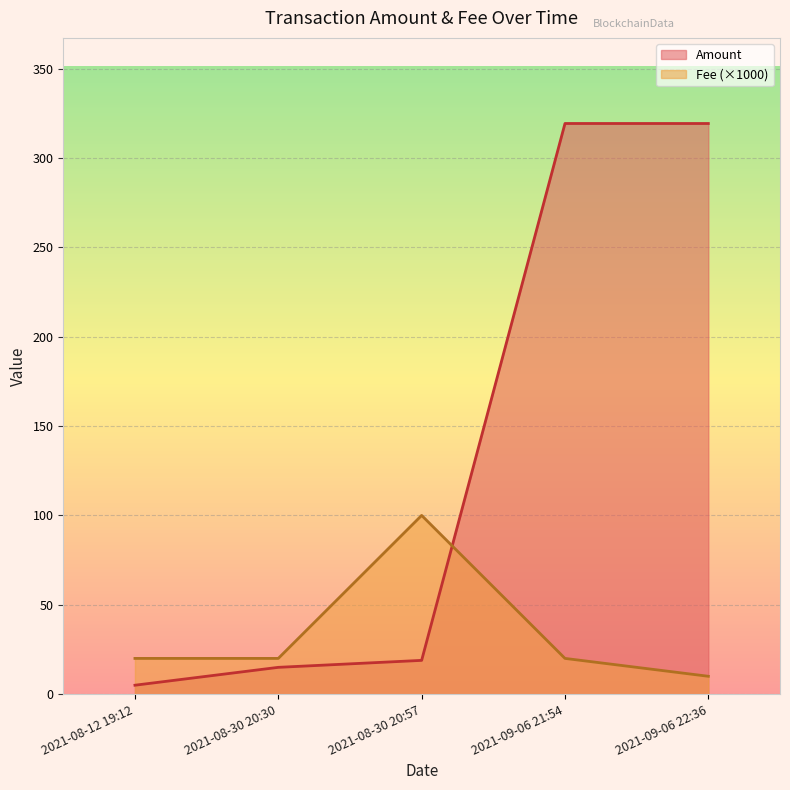

What is the highest value of the Fee (×1000) series?

100.0